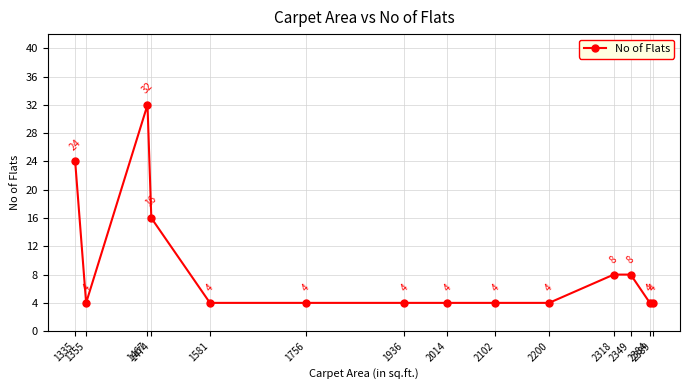

Is this an area chart (filled region under the line)?

No